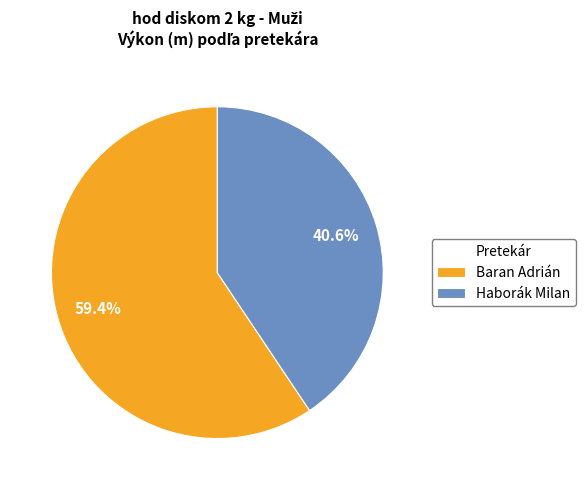

What is the ratio of the value at Haborák Milan to the value at Baran Adrián?

0.7